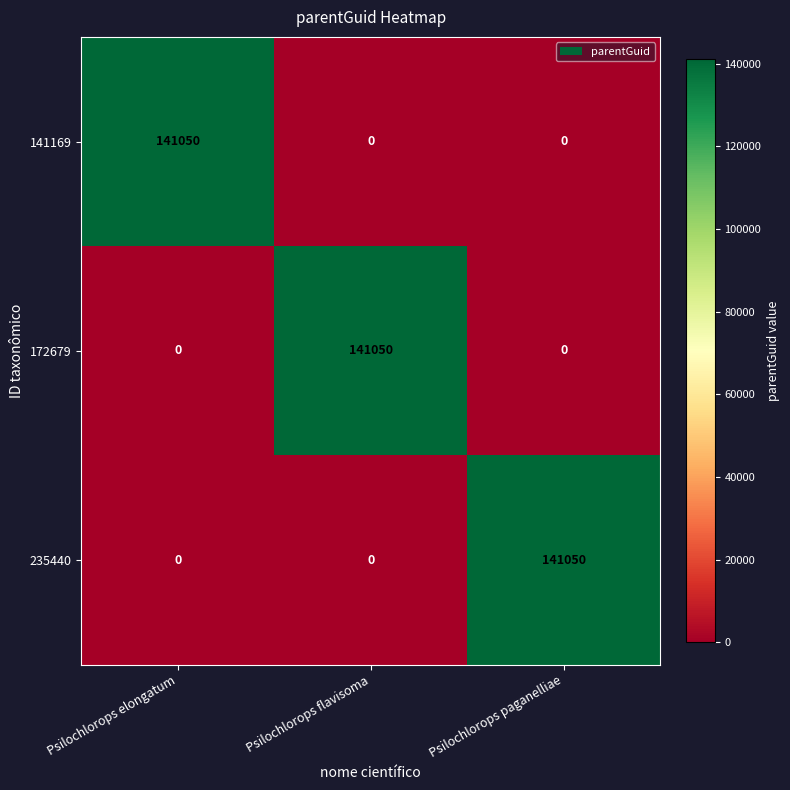

How many 172679 values are between 0 and 141050?

3